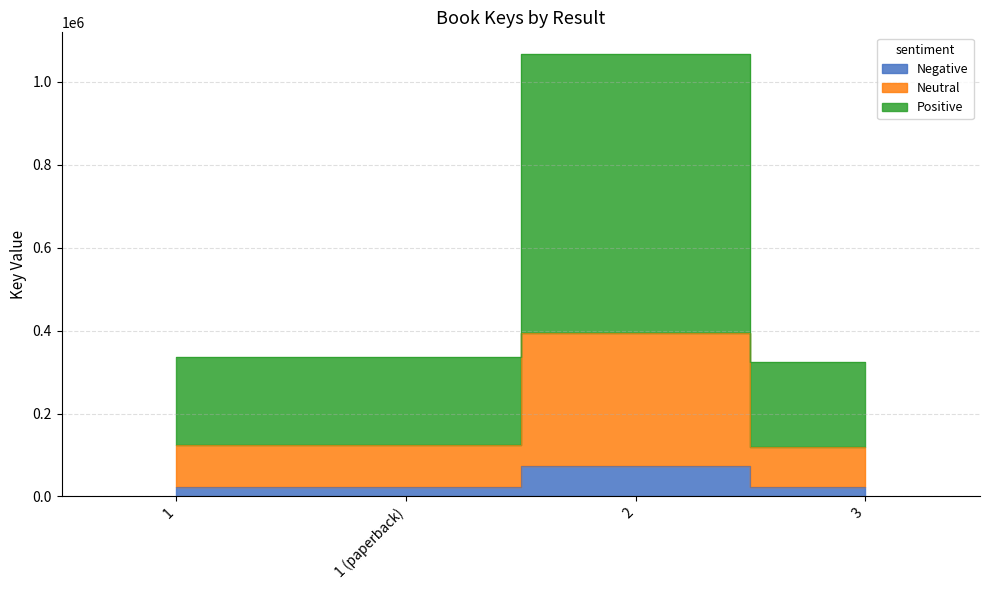

List the labels in order of value, smallest first.

3, 1, 1 (paperback), 2